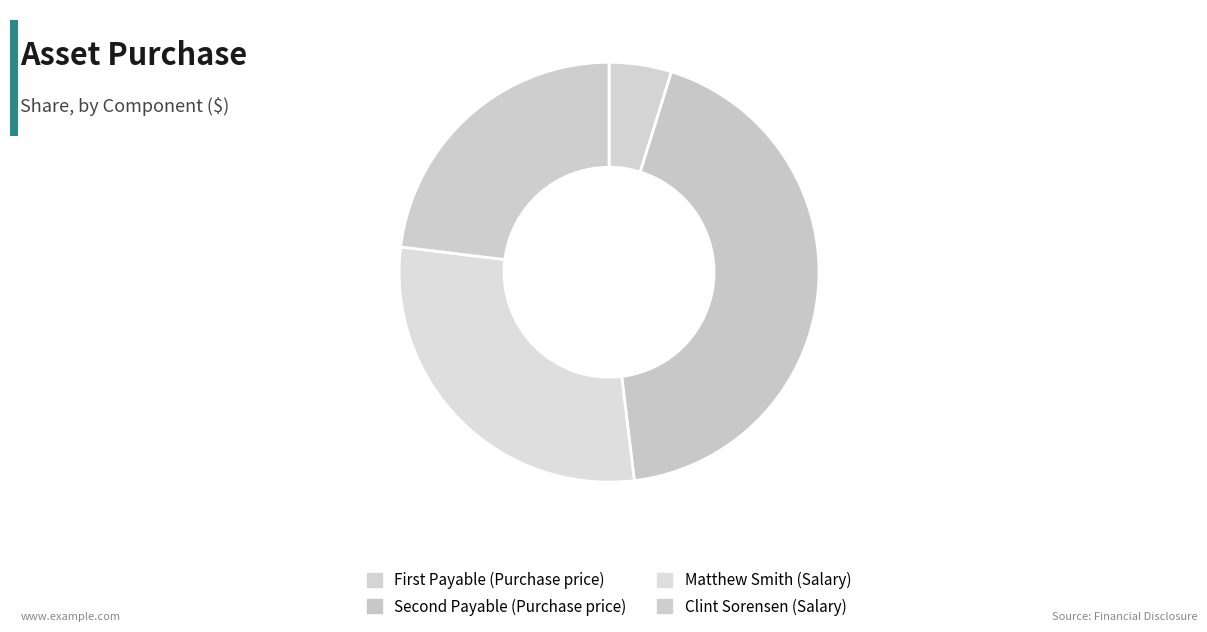

To the nearest percent, what is the average slice percentage?

25%